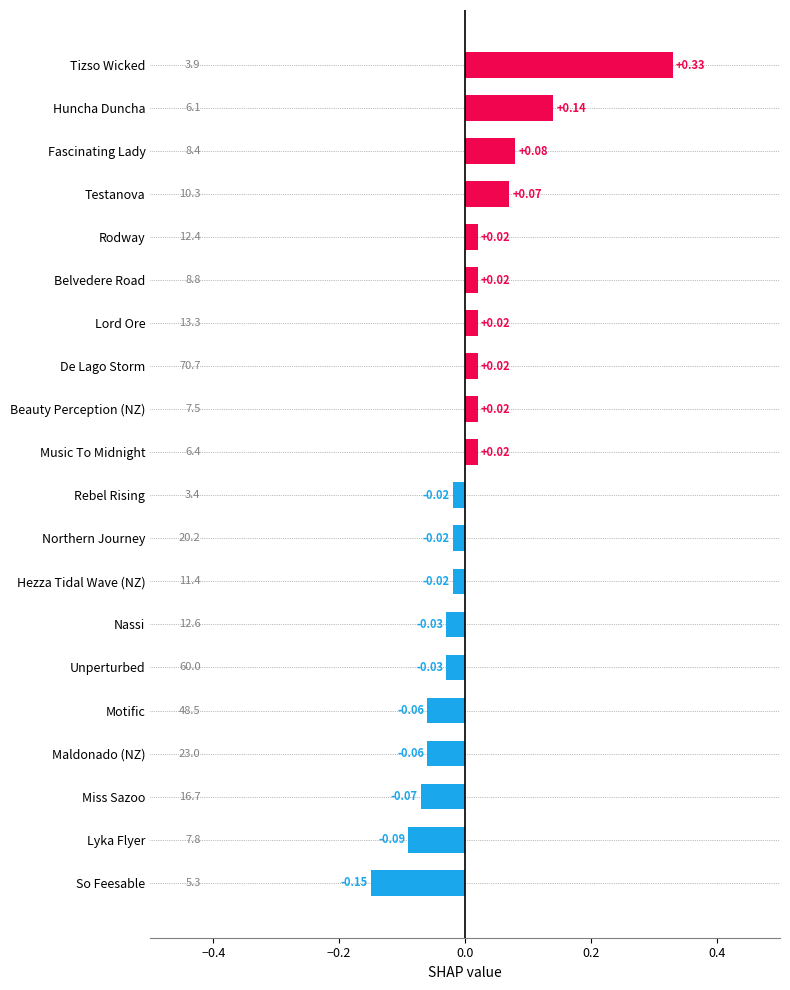

Which has a higher value, Hezza Tidal Wave (NZ) or Unperturbed?

Hezza Tidal Wave (NZ)